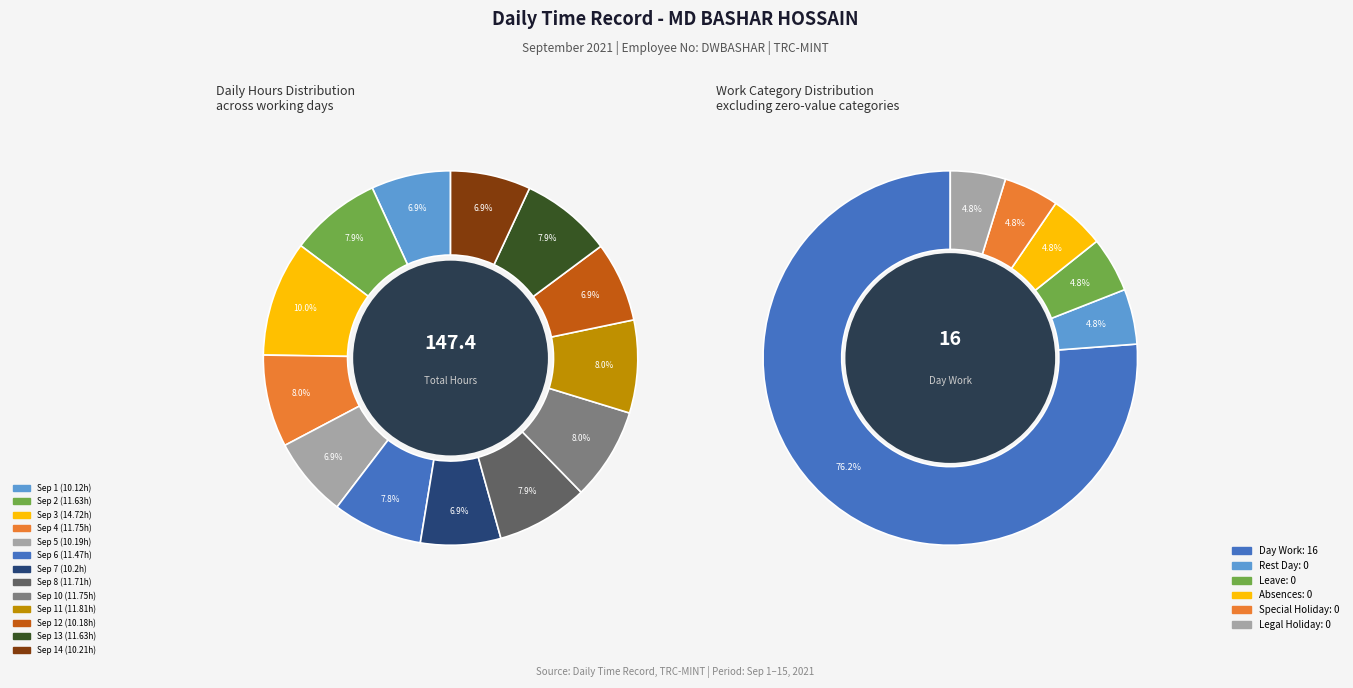

Rank the categories by value from lowest to highest.

Sep 1, Sep 12, Sep 5, Sep 7, Sep 14, Sep 6, Sep 2, Sep 13, Sep 8, Sep 4, Sep 10, Sep 11, Sep 3